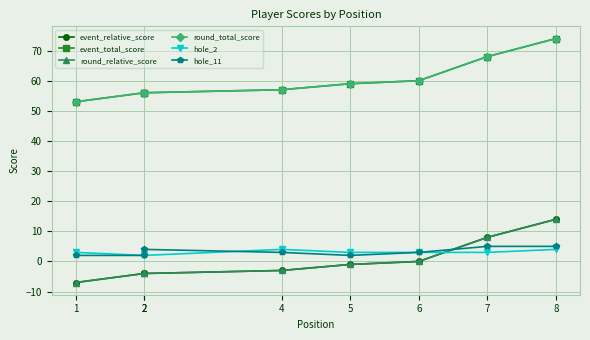

Is this an area chart (filled region under the line)?

No